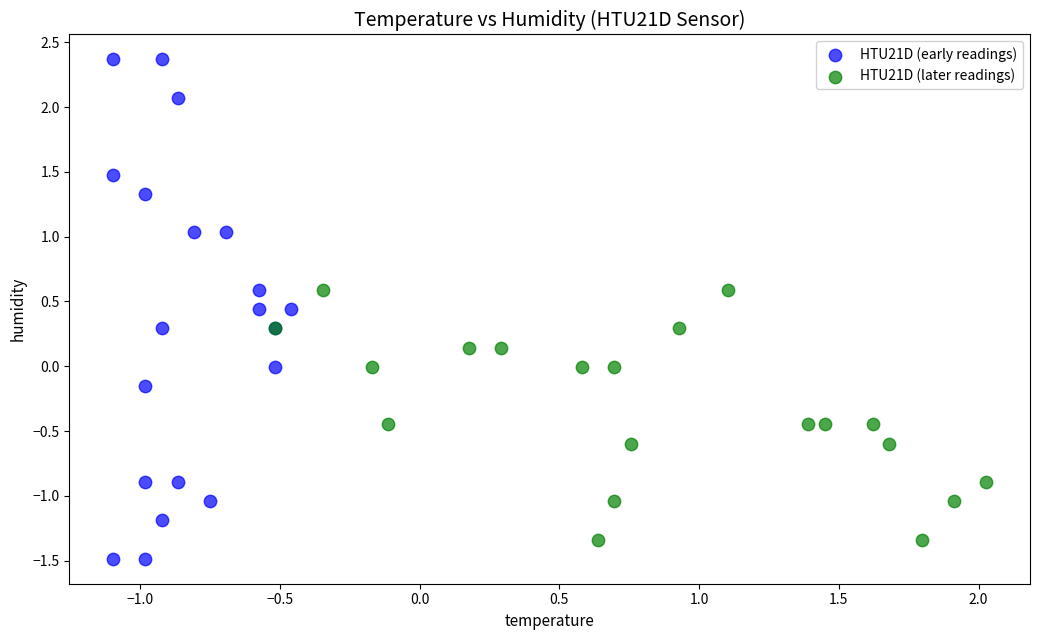

Which series reaches the maximum Y coordinate?

HTU21D (early readings)